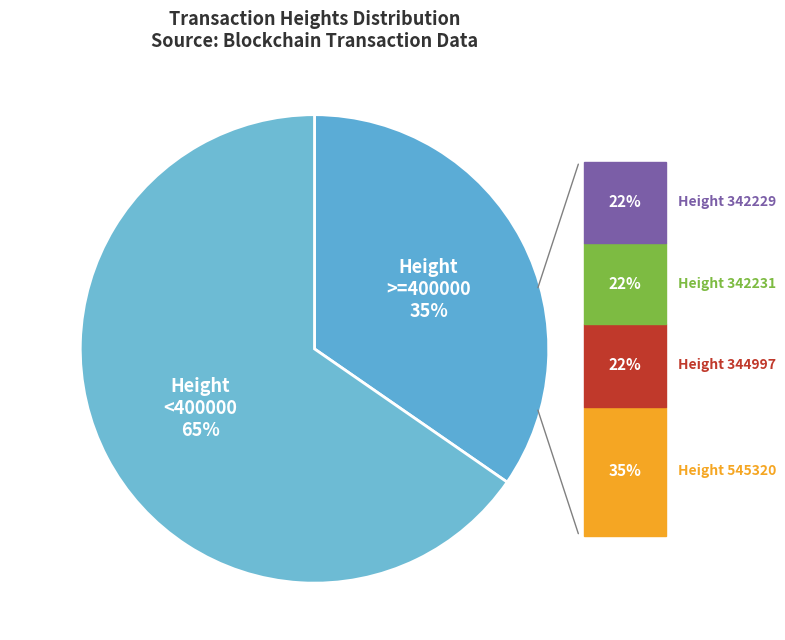

True or false: 545320 accounts for 20% of the total.

False